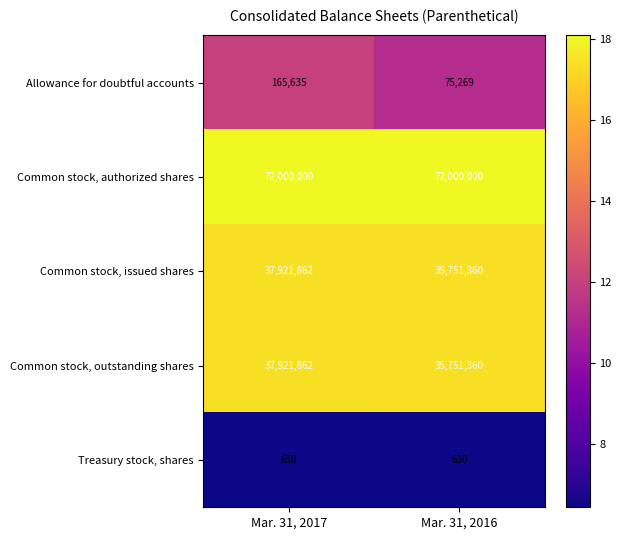

What is the difference between the maximum and minimum values in the Common stock, outstanding shares series?

2170502